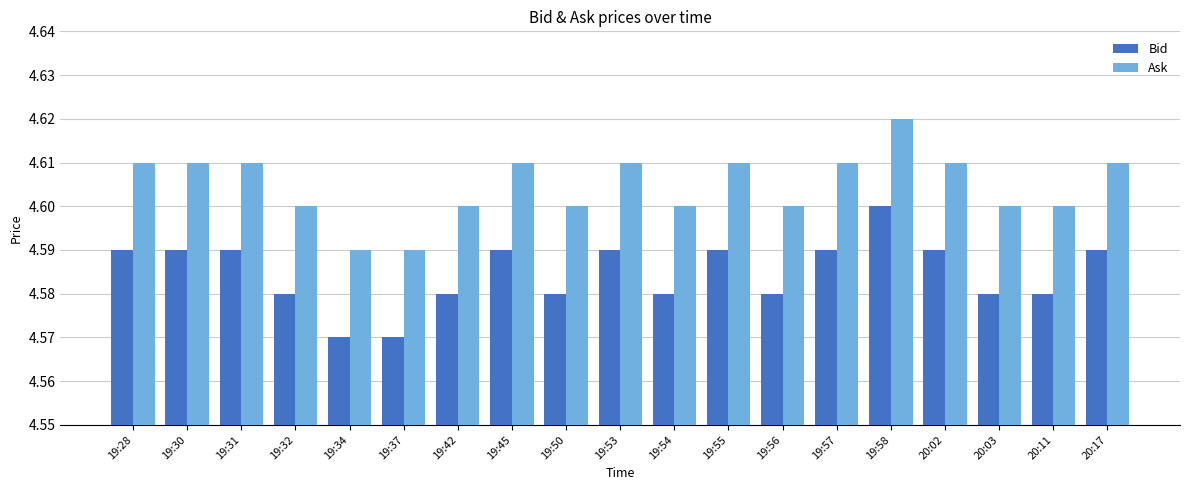

What is the sum of the Bid values at 19:45 and 19:37?

9.2